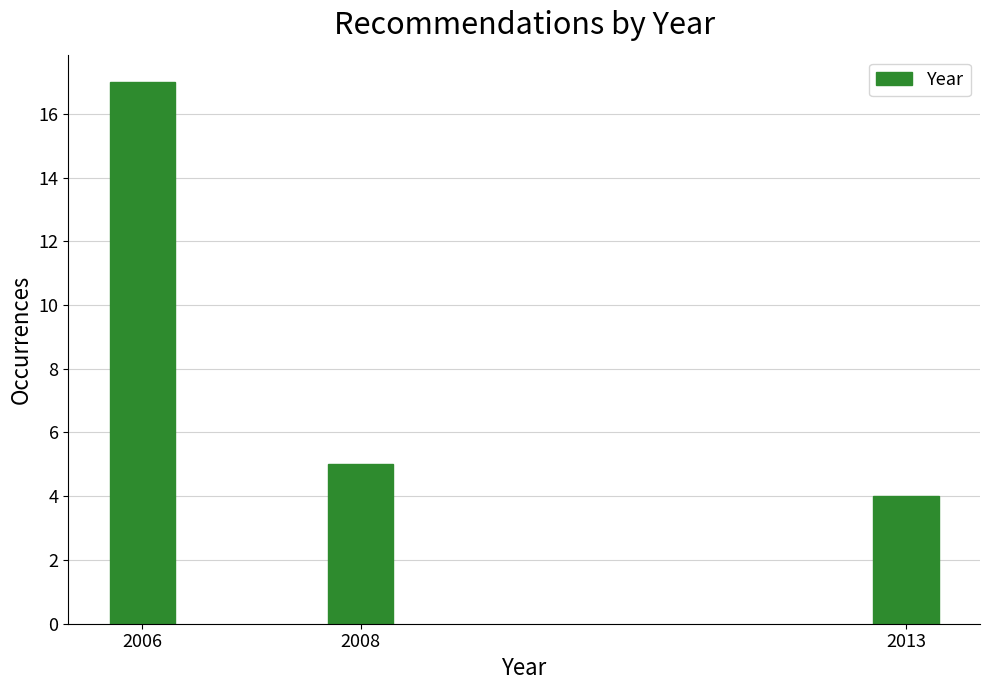

Reading right to left, list all the values displayed in this chart.

4	5	17